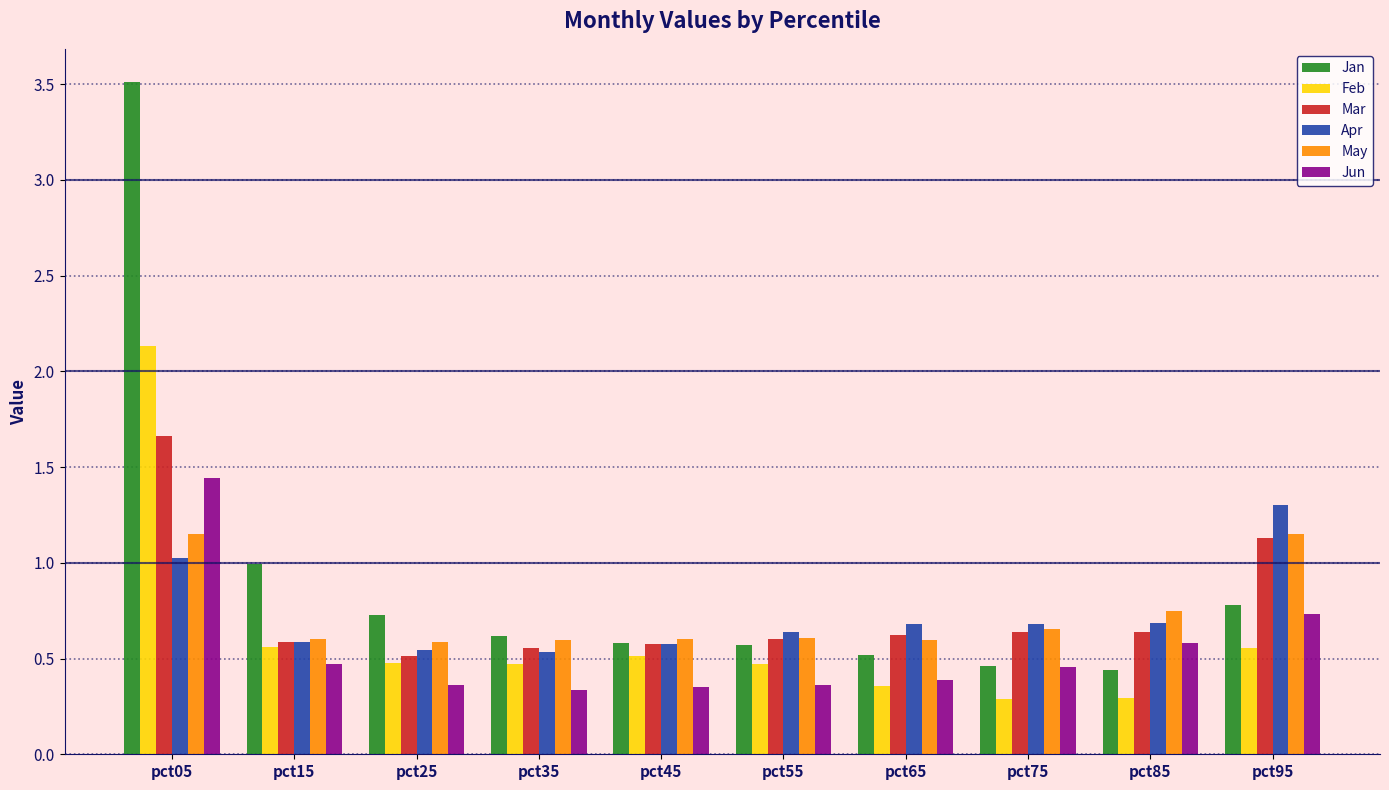

Rank the series by their maximum value, from lowest to highest.

May, Apr, Jun, Mar, Feb, Jan